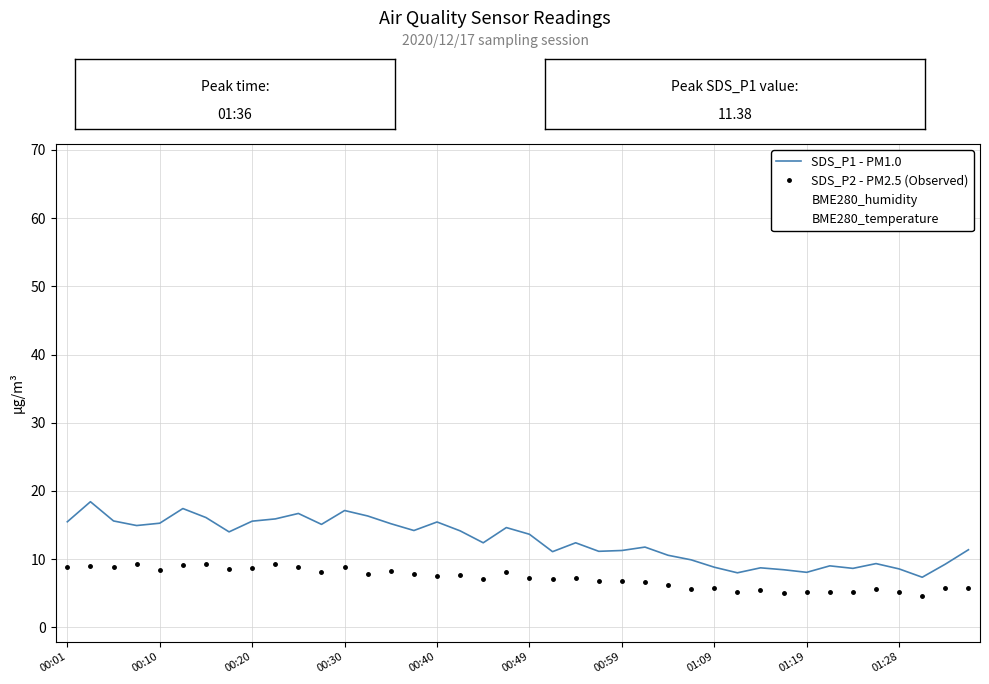

Which series has the largest range (max minus min)?

SDS_P1 - PM1.0